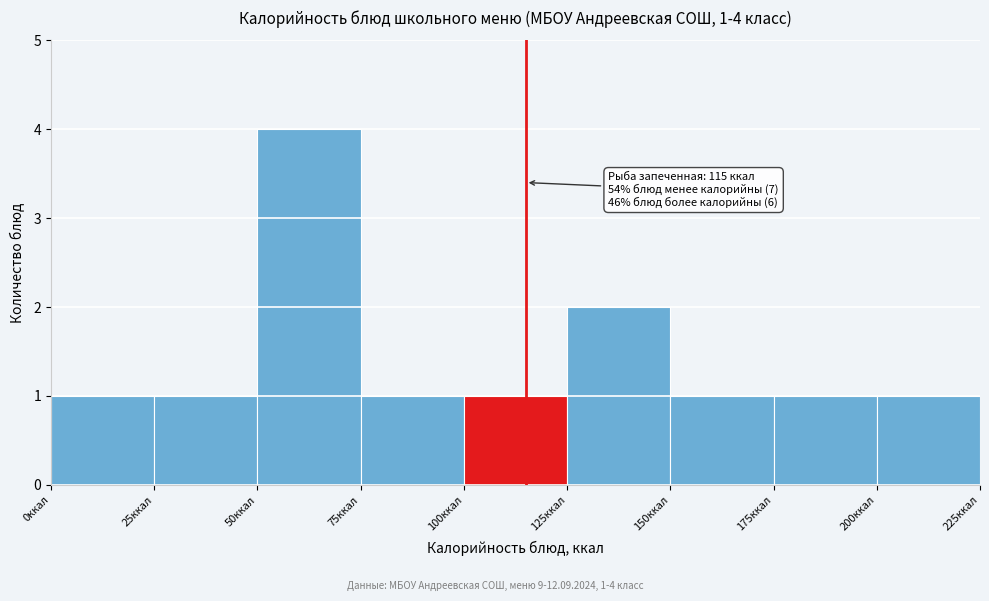

Over which range of the x-axis is the bar tallest?

50 to 75